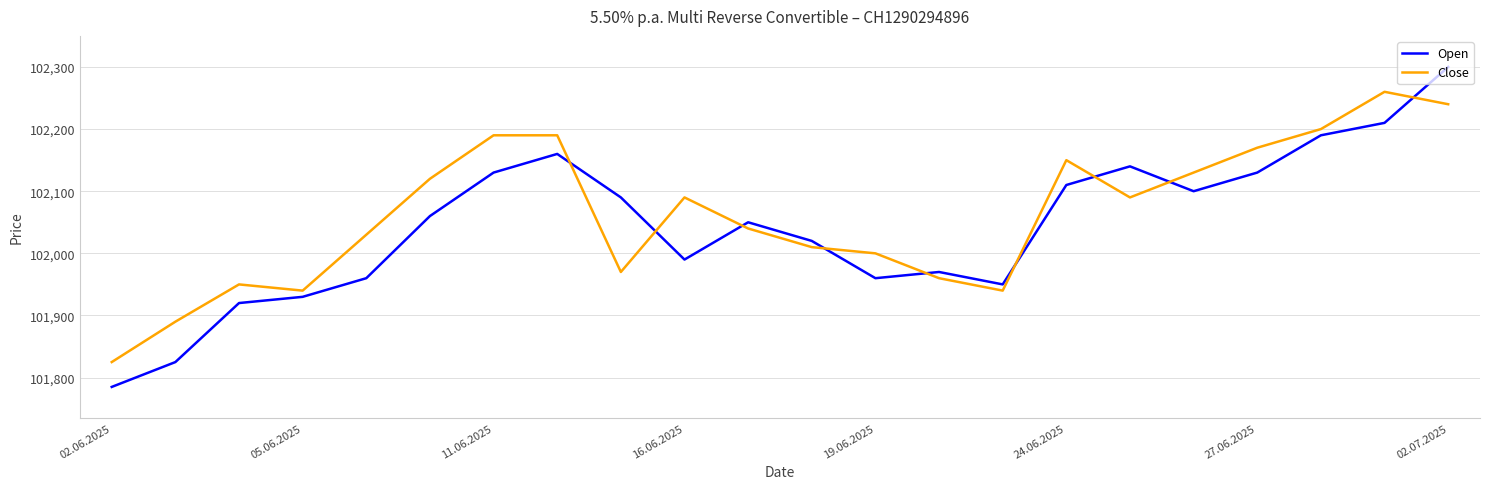

Which series has the widest spread of values?

Open